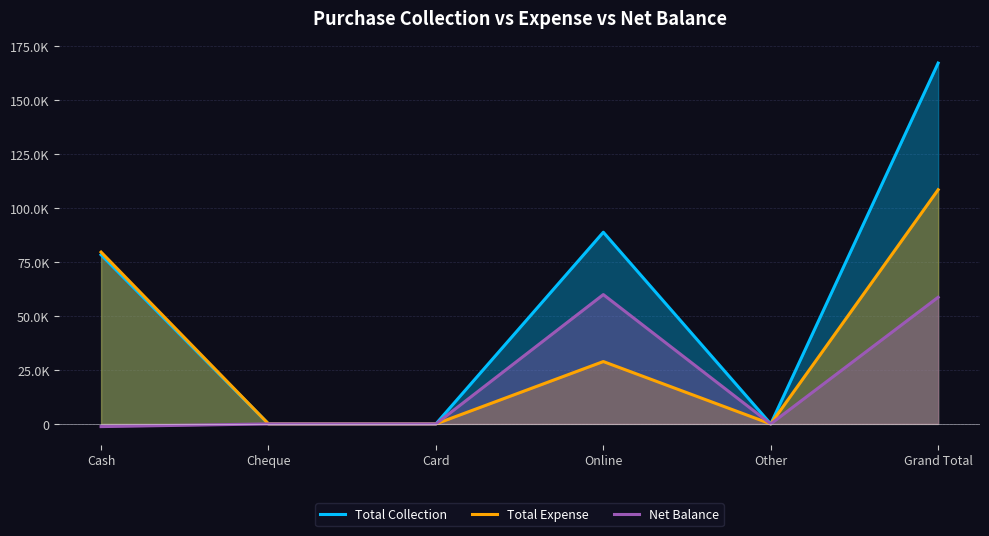

Reading right to left, extract all data points from this chart.

Total Collection: 167225	0	88837	0	0	78388
Total Expense: 108530	0	28900	0	0	79630
Net Balance: 58695	0	59937	0	0	-1242